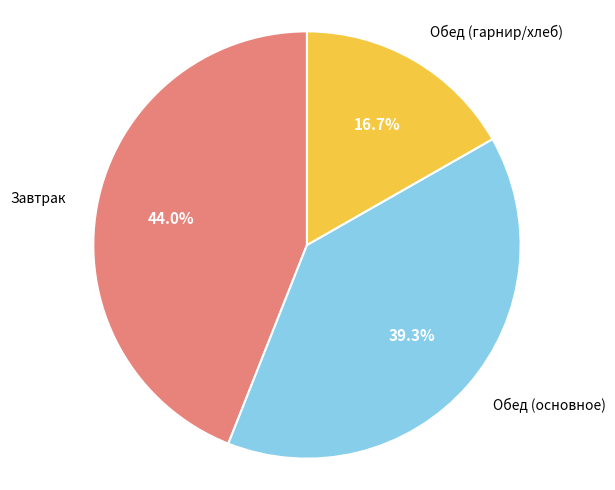

Is there a majority slice in this chart?

No